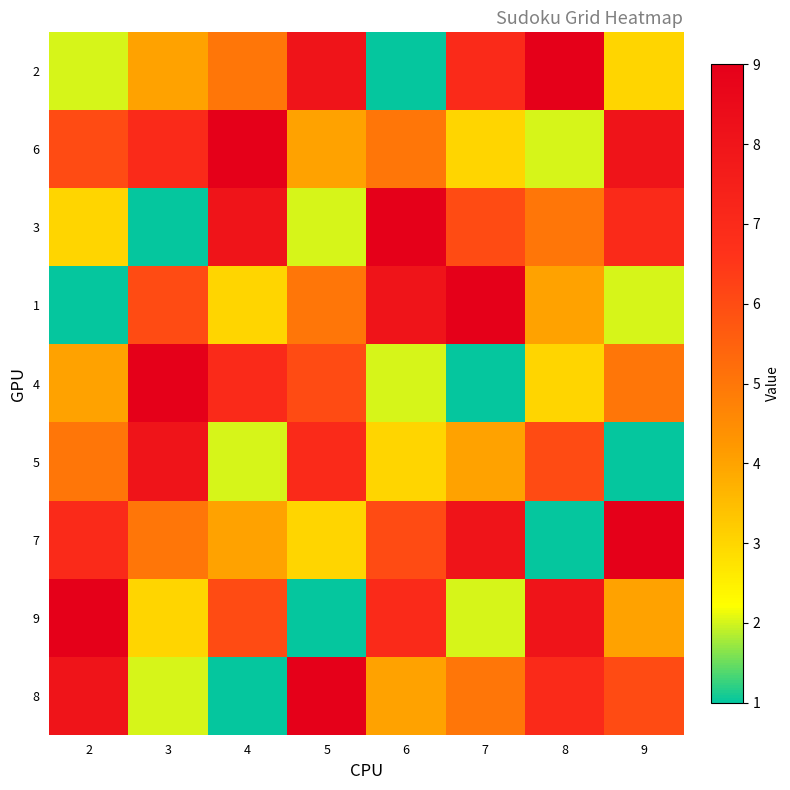

Reading left to right, transcribe all the data shown in this chart.

2: 2=2	3=4	4=5	5=8	6=1	7=7	8=9	9=3
6: 2=6	3=7	4=9	5=4	6=5	7=3	8=2	9=8
3: 2=3	3=1	4=8	5=2	6=9	7=6	8=5	9=7
1: 2=1	3=6	4=3	5=5	6=8	7=9	8=4	9=2
4: 2=4	3=9	4=7	5=6	6=2	7=1	8=3	9=5
5: 2=5	3=8	4=2	5=7	6=3	7=4	8=6	9=1
7: 2=7	3=5	4=4	5=3	6=6	7=8	8=1	9=9
9: 2=9	3=3	4=6	5=1	6=7	7=2	8=8	9=4
8: 2=8	3=2	4=1	5=9	6=4	7=5	8=7	9=6